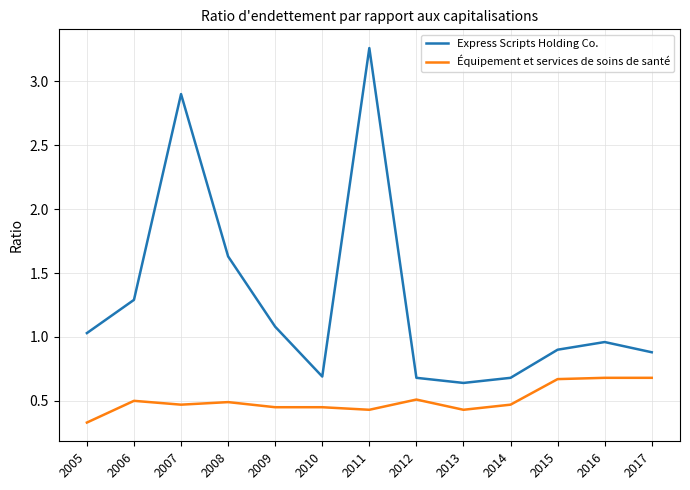

What is the difference between the maximum and minimum values in the Express Scripts Holding Co. series?

2.6